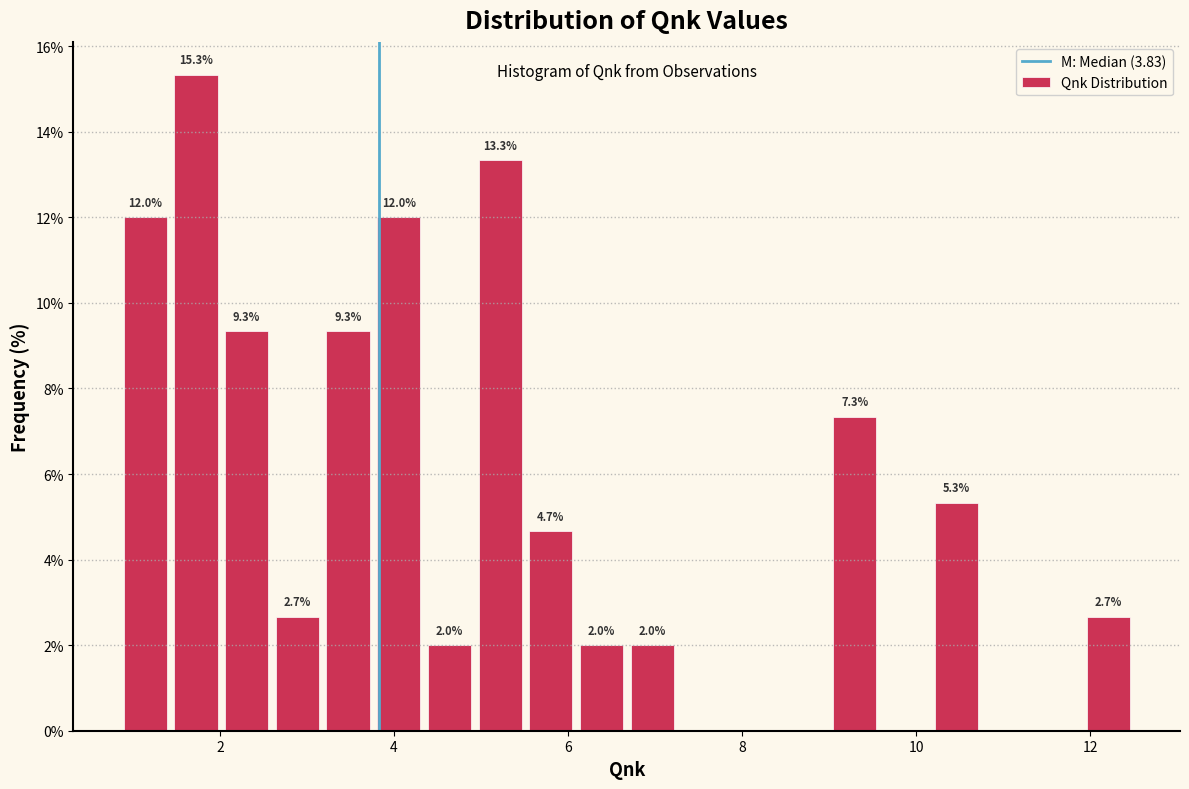

Read against the x-axis, roughly where is the centre of the tallest bar?

1.8